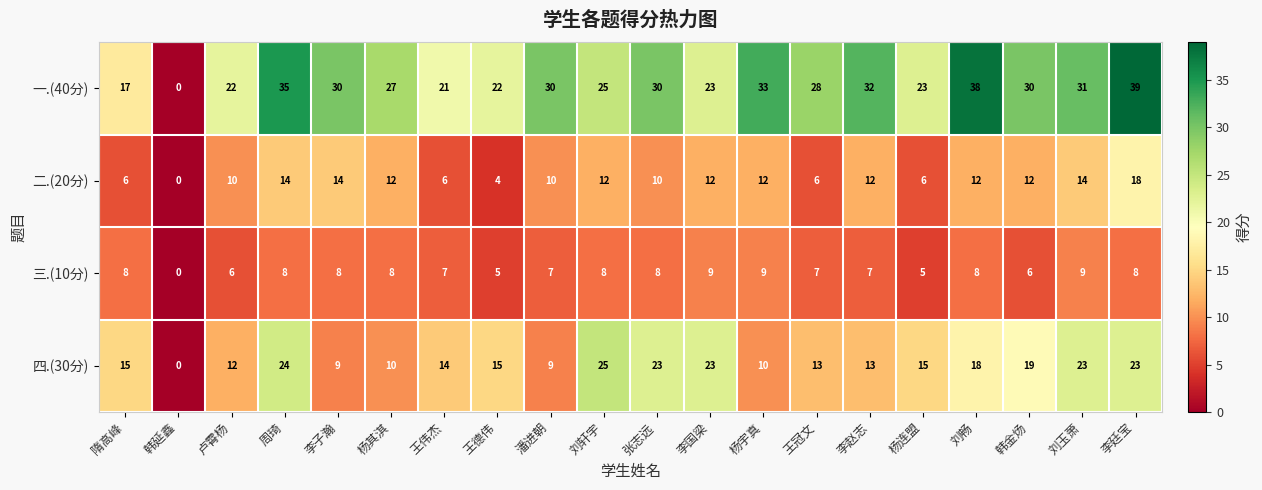

At which label does 四.(30分) reach its minimum?

韩延鑫